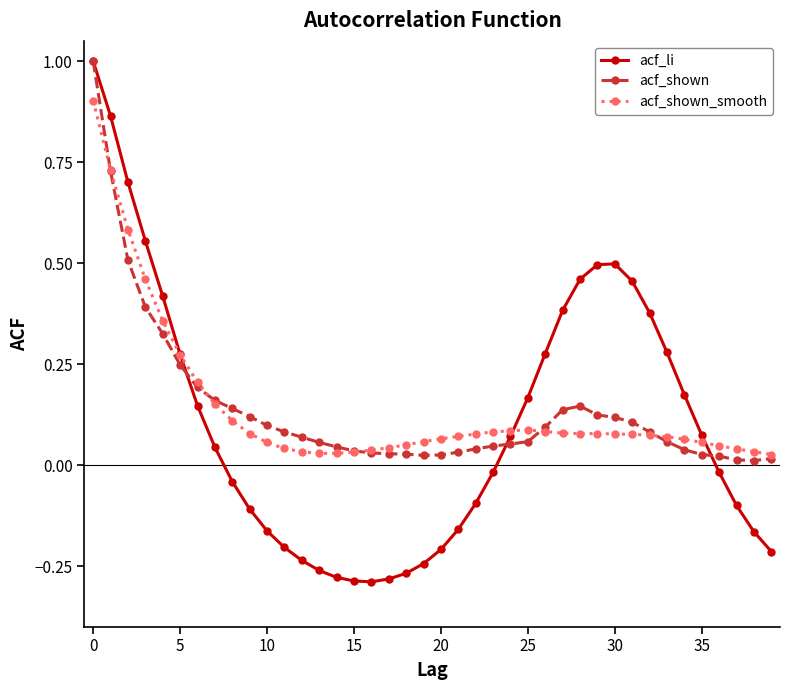

Which series has the widest spread of values?

acf_li